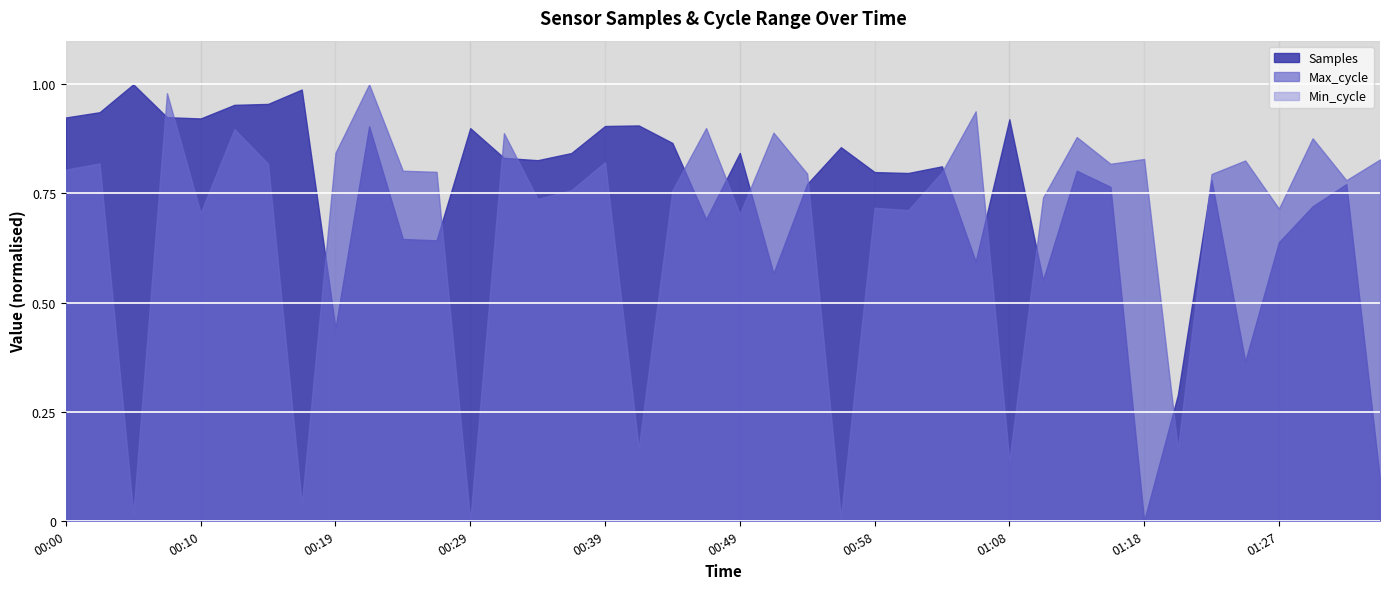

Which series has the largest total across all categories?

Samples